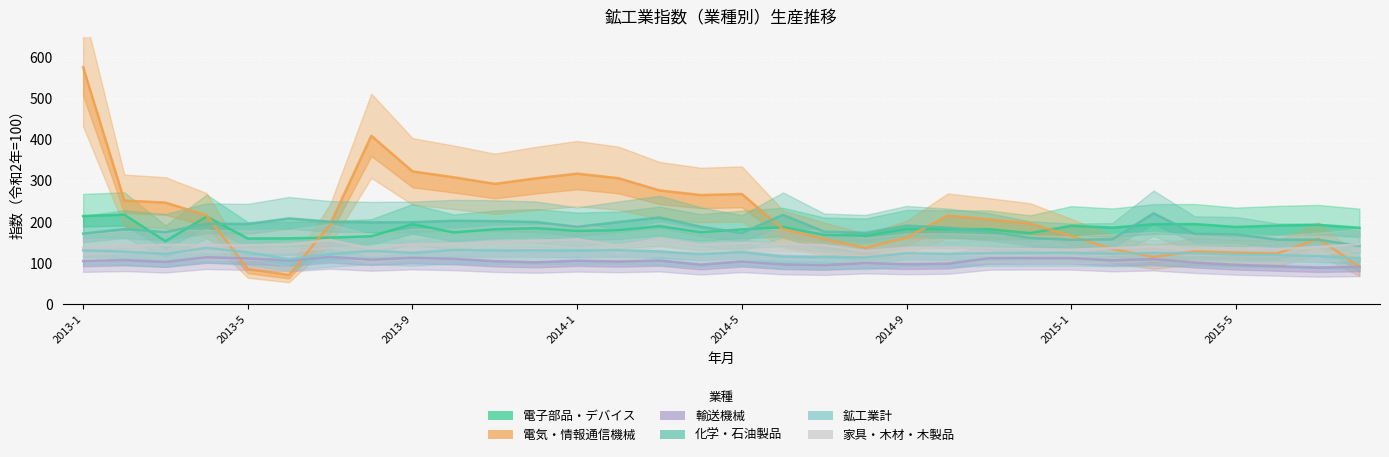

Reading right to left, extract all data points from this chart.

電子部品・デバイス: 186.0	193.2	191.3	188.0	195.0	194.7	186.3	190.8	173.0	182.5	182.8	183.4	166.8	168.8	187.6	182.1	175.3	190.0	180.2	178.4	185.1	182.3	174.7	195.0	165.5	162.1	160.3	159.9	213.3	153.3	217.8	214.6
電気・情報通信機械: 91.7	159.6	123.4	125.5	128.7	115.3	134.0	166.2	196.5	206.4	215.4	162.3	137.4	158.8	182.7	268.0	265.5	276.8	306.5	317.5	306.1	292.7	308.7	323.0	409.4	194.8	71.4	86.1	216.2	247.1	252.2	575.9
輸送機械: 91.3	89.4	92.7	96.0	101.6	109.7	106.9	112.4	112.5	112.0	98.9	97.6	100.2	95.3	97.1	104.3	96.5	106.6	104.0	106.1	102.1	104.9	110.6	113.2	108.8	115.3	106.6	111.4	114.5	103.1	107.6	105.0
化学・石油製品: 141.9	156.9	157.3	169.9	171.0	221.2	158.0	156.9	161.4	177.0	186.1	191.2	173.7	176.5	217.5	173.3	188.7	211.0	199.9	188.3	199.9	202.2	203.0	199.6	199.1	200.7	208.7	195.3	196.1	175.5	182.9	171.8
鉱工業計: 111.9	117.1	119.8	120.7	123.9	124.7	122.8	125.0	124.8	124.2	122.6	124.1	113.8	114.7	115.7	126.9	122.2	128.0	131.6	130.6	131.2	130.9	131.9	125.1	130.0	121.9	109.9	126.4	137.2	122.6	128.0	131.1
家具・木材・木製品: 146.3	139.1	134.4	135.9	135.8	140.9	136.5	132.4	134.1	136.0	138.3	137.8	129.3	143.8	146.2	149.3	144.2	159.2	142.3	157.9	153.8	152.3	146.6	147.0	135.4	156.4	145.3	143.7	144.8	144.6	142.8	136.9